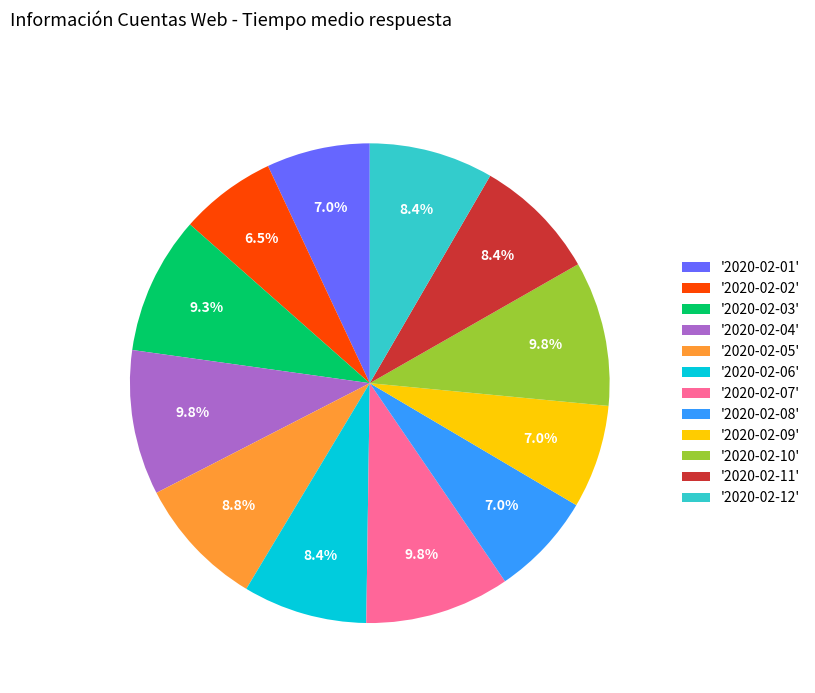

Is there any slice that represents more than half of the pie?

No